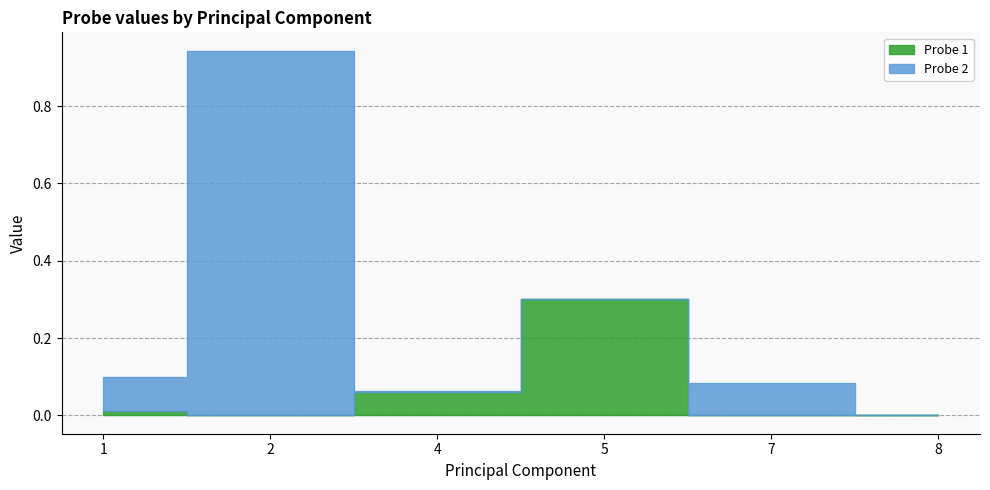

In Probe 1, how many points are higher than both neighbors (excluding endpoints)?

1